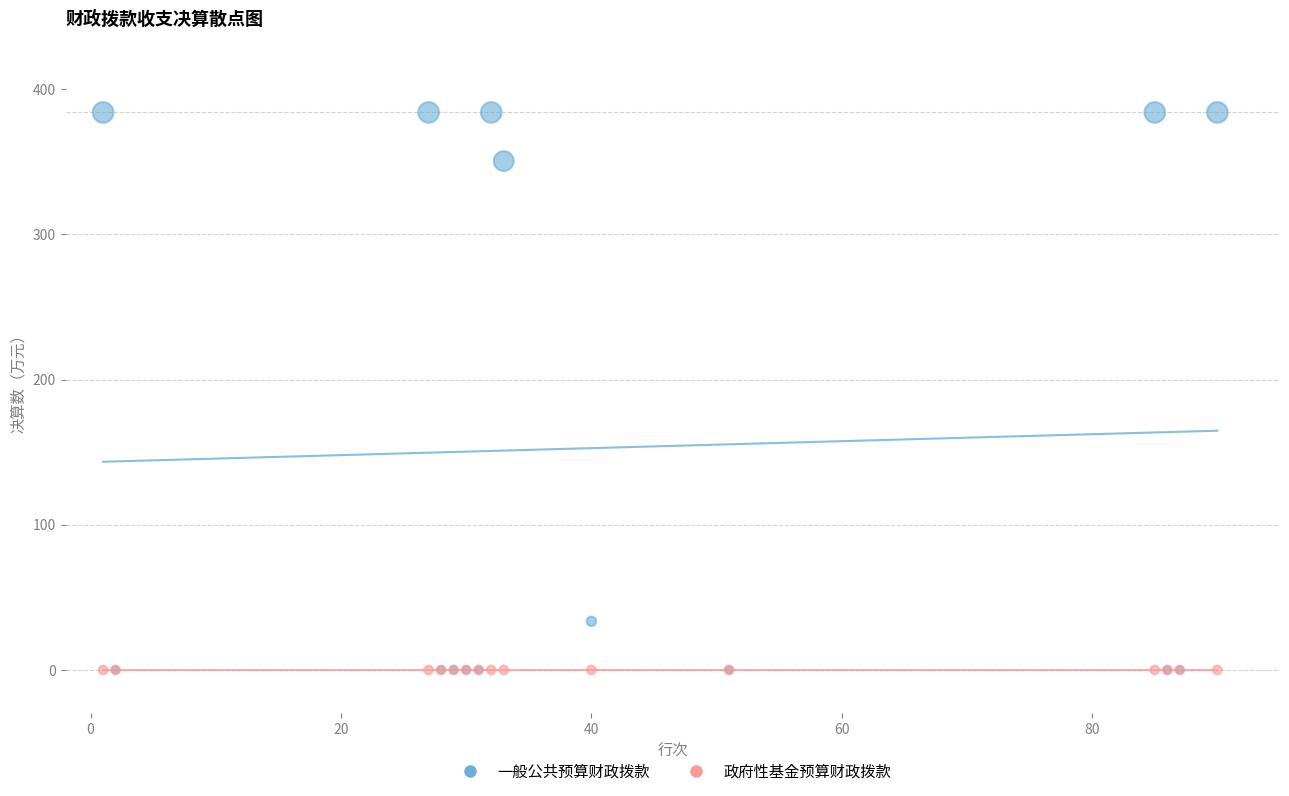

What are all the series names shown in the legend?

一般公共预算财政拨款, 政府性基金预算财政拨款